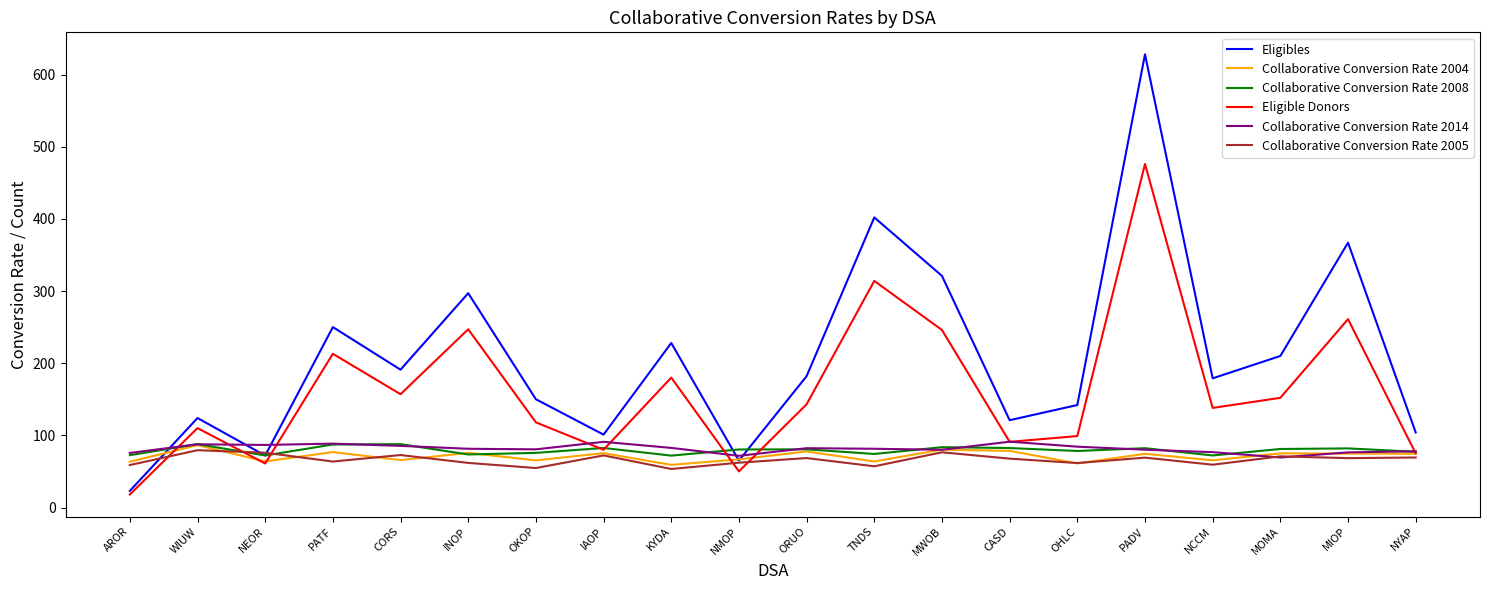

True or false: Eligibles has more than 0 interior local peaks.

True